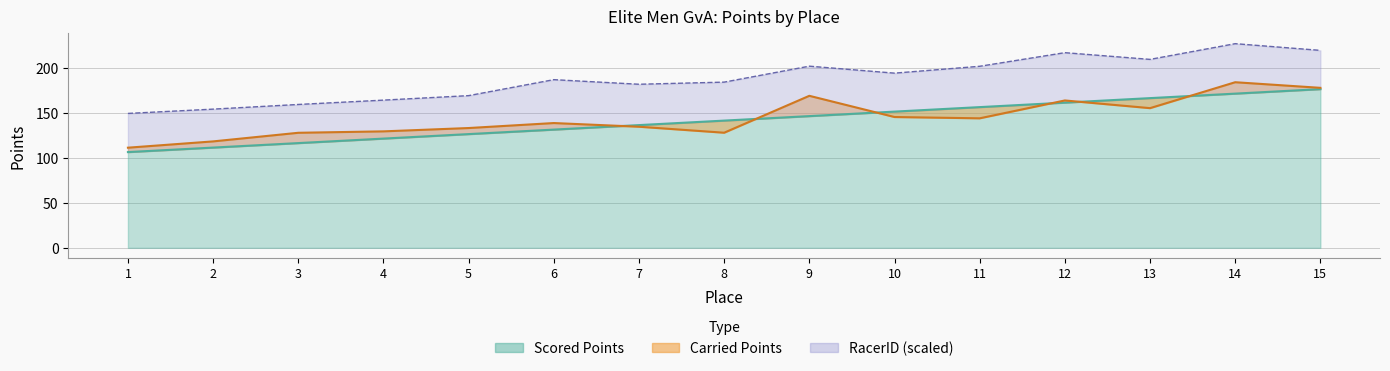

What is the greatest value displayed?

184.1